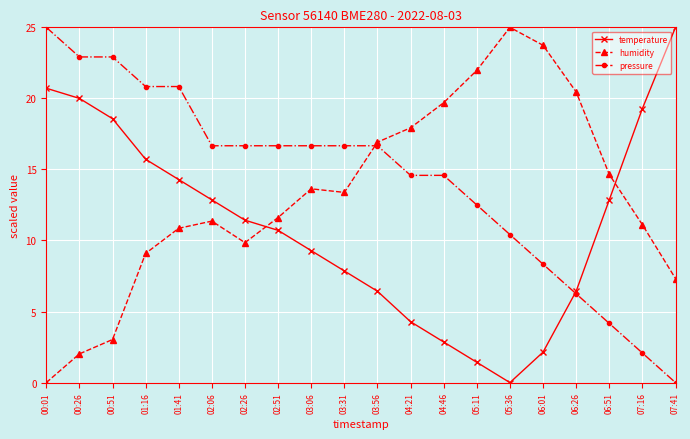

What is the sum of the humidity values at 01:41 and 04:46?

30.6